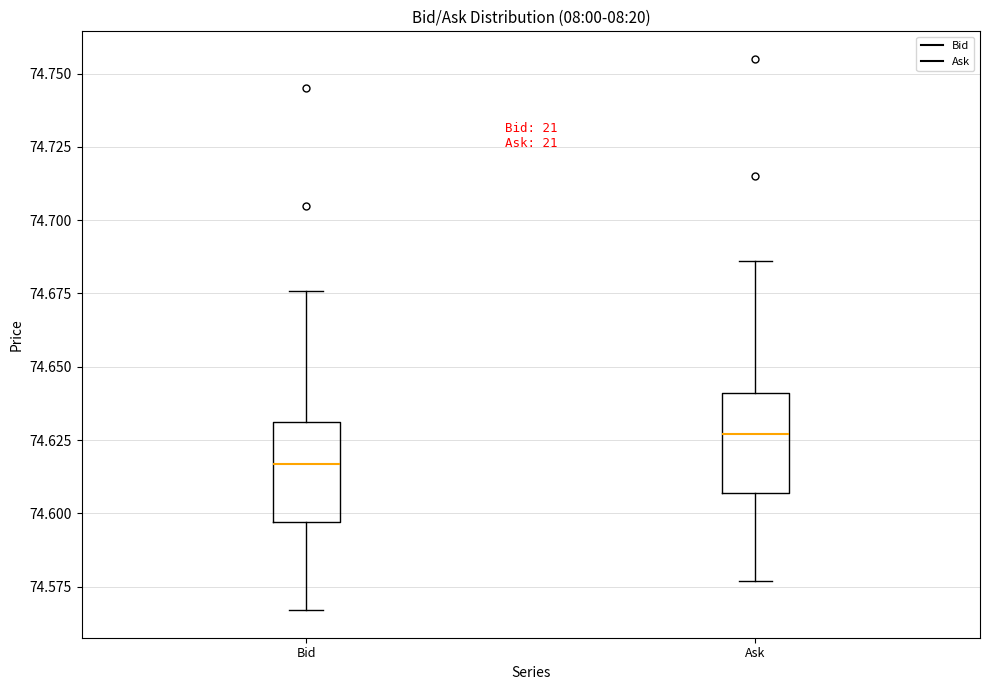

Reading left to right, transcribe this box plot: for each box, give where its median line is, the range the box spans, and where its two whiskers end, as read against the y-axis. The values are not printed on the chart, so give them approximately, as read against the axis.

Bid: median 74.615, box 74.595 to 74.630, whiskers 74.565 to 74.675
Ask: median 74.625, box 74.605 to 74.640, whiskers 74.575 to 74.685